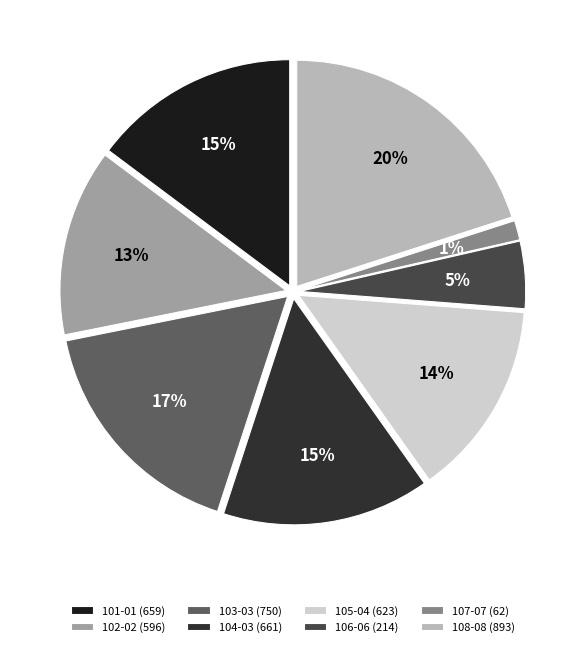

How many segments does this pie chart have?

8